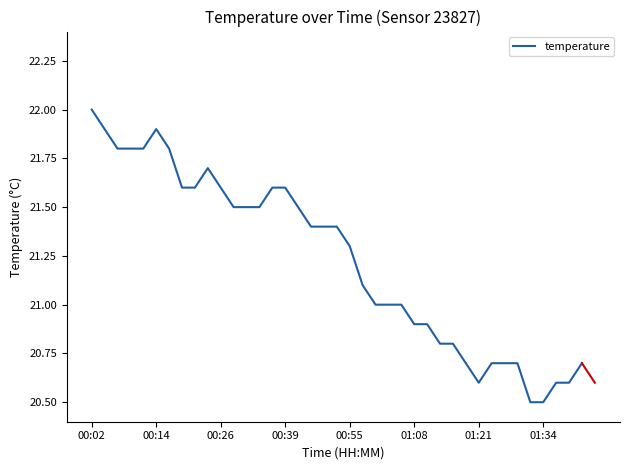

Does the chart have visible grid lines?

No